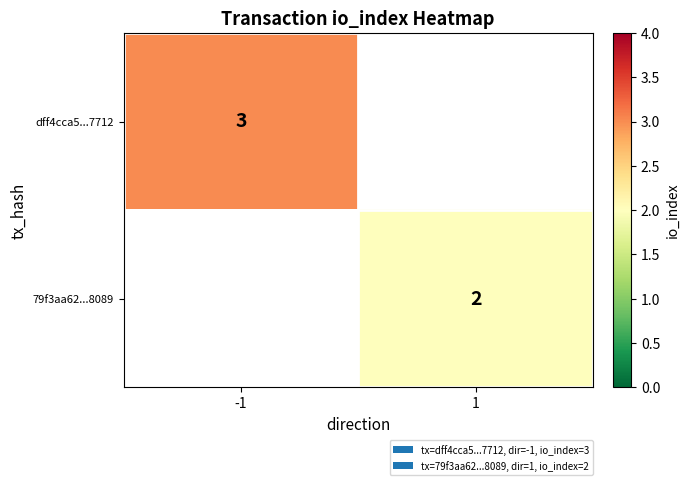

Is it true that 79f3aa62...8089 equals 3.6 at 1?

False